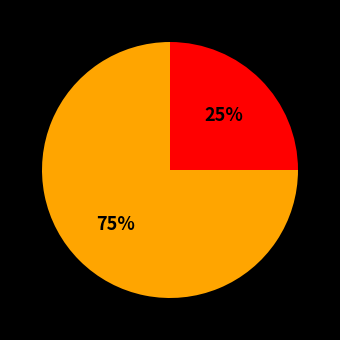

To the nearest percent, what is the average slice percentage?

50%